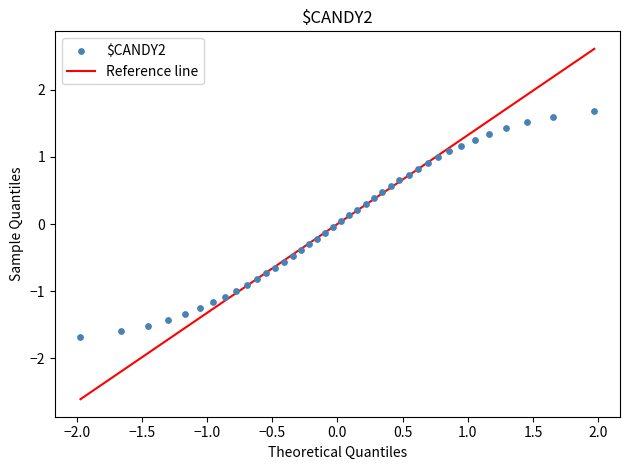

What is the range of X values (max minus min)?

3.9